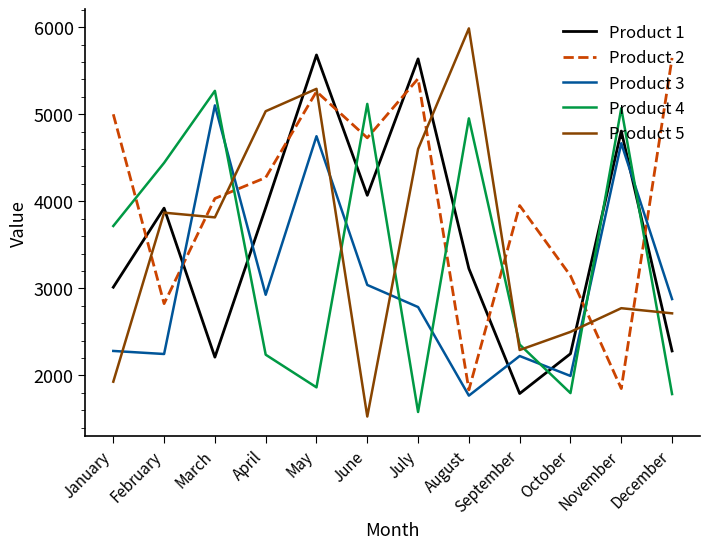

Is it true that Product 3 equals 3282 at February?

False